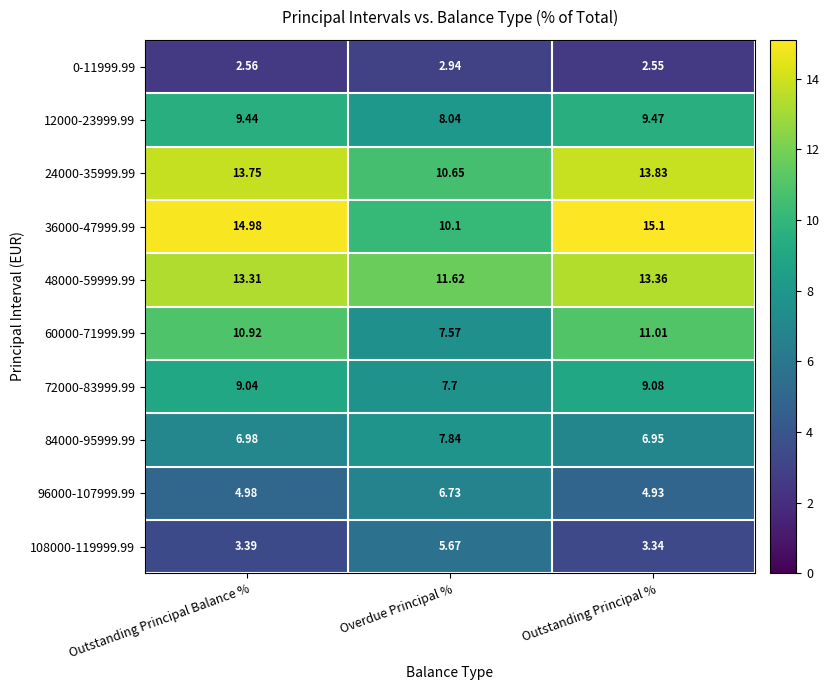

What is the total value across all series at Overdue Principal %?

78.9